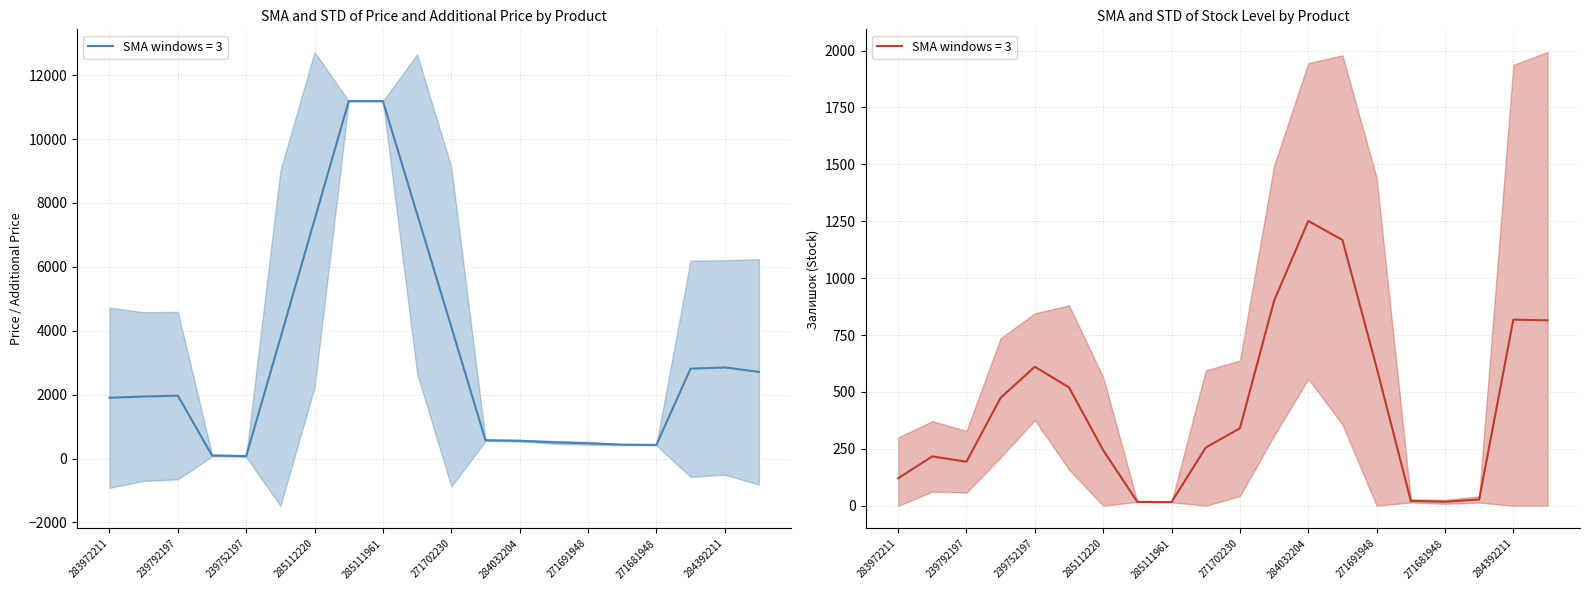

What is the difference between the second highest and second lowest values in the Ціна series?

11131.1